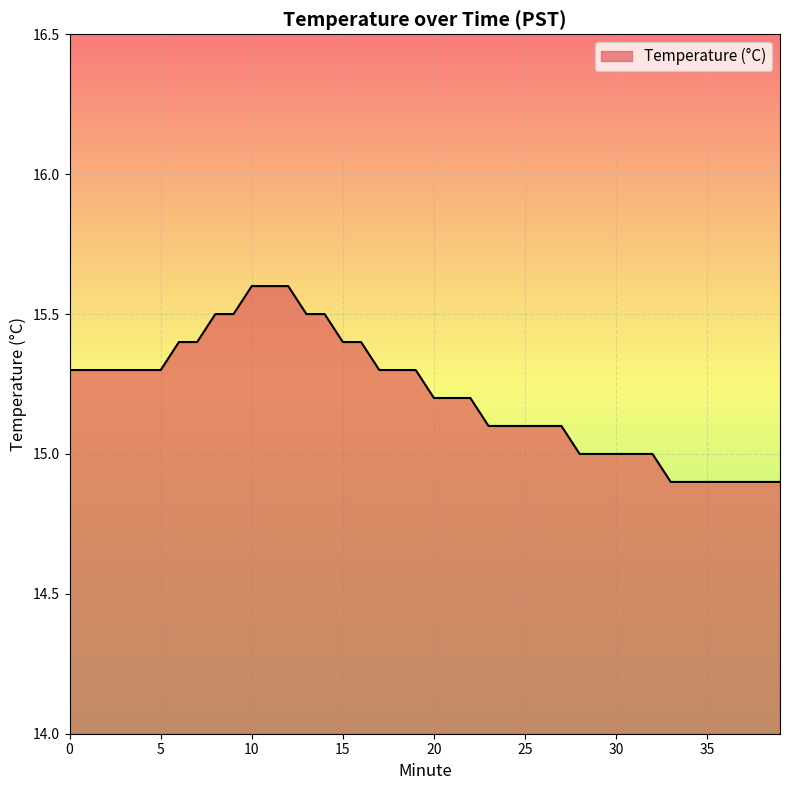

What is the minimum value shown in the chart?

14.9